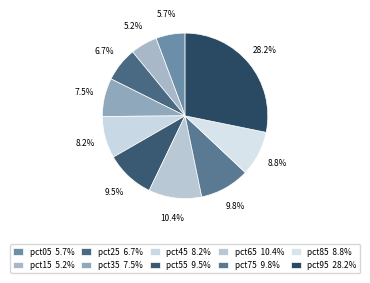

Count the number of slices in the pie.

10